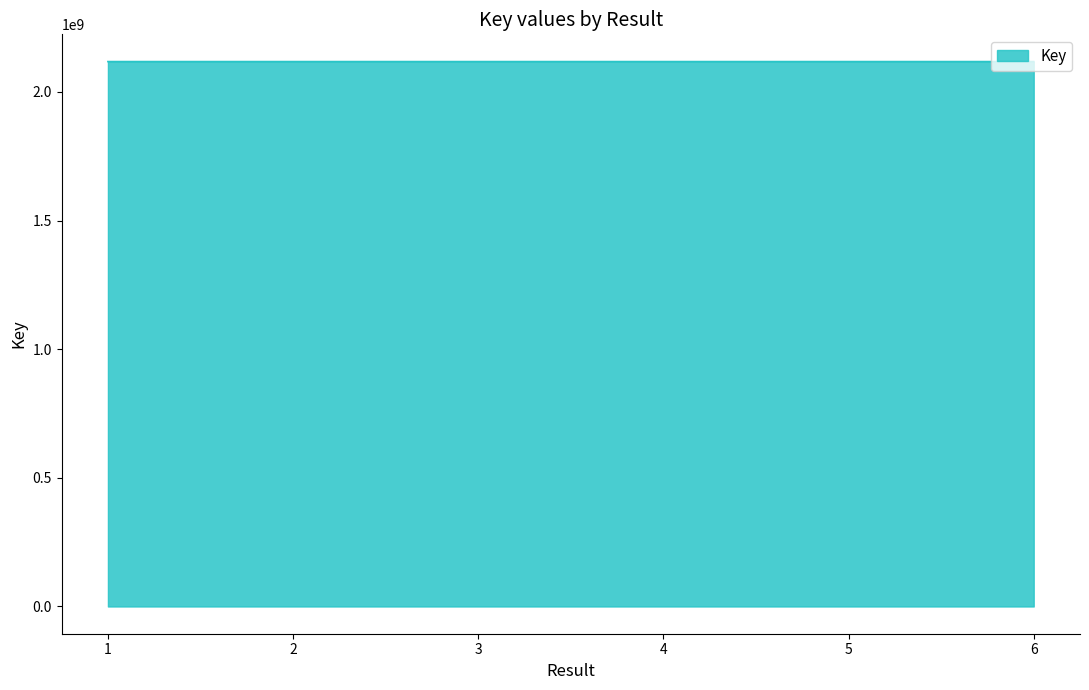

Count the number of categories in the chart.

6